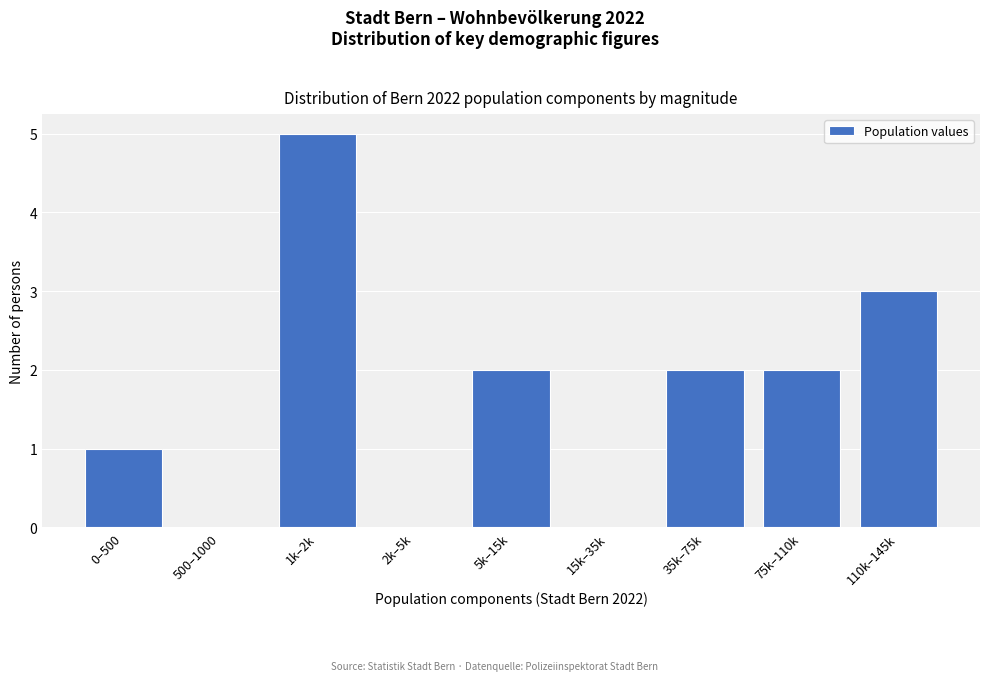

Reading left to right, what are all the values shown in this chart?

0–500=1	500–1000=0	1k–2k=5	2k–5k=0	5k–15k=2	15k–35k=0	35k–75k=2	75k–110k=2	110k–145k=3